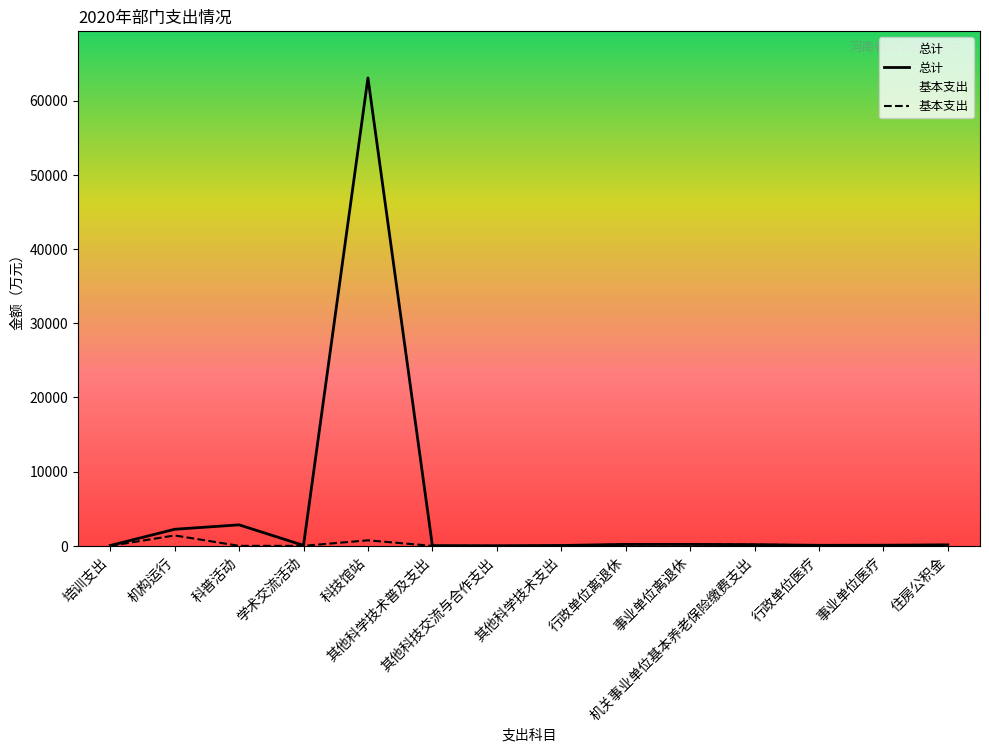

What position from the right is 机构运行?

13